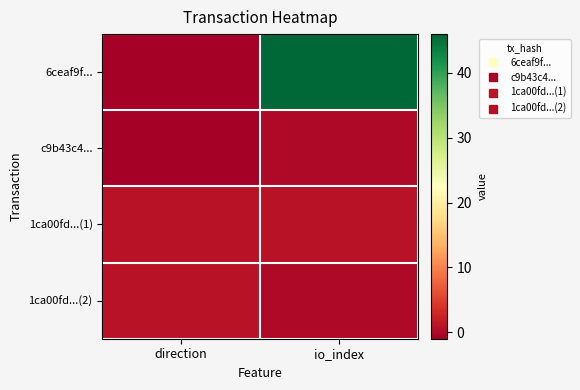

Reading left to right, extract all data points from this chart.

6ceaf9f...: direction=-1	io_index=46
c9b43c4...: direction=-1	io_index=0
1ca00fd...(1): direction=1	io_index=1
1ca00fd...(2): direction=1	io_index=0